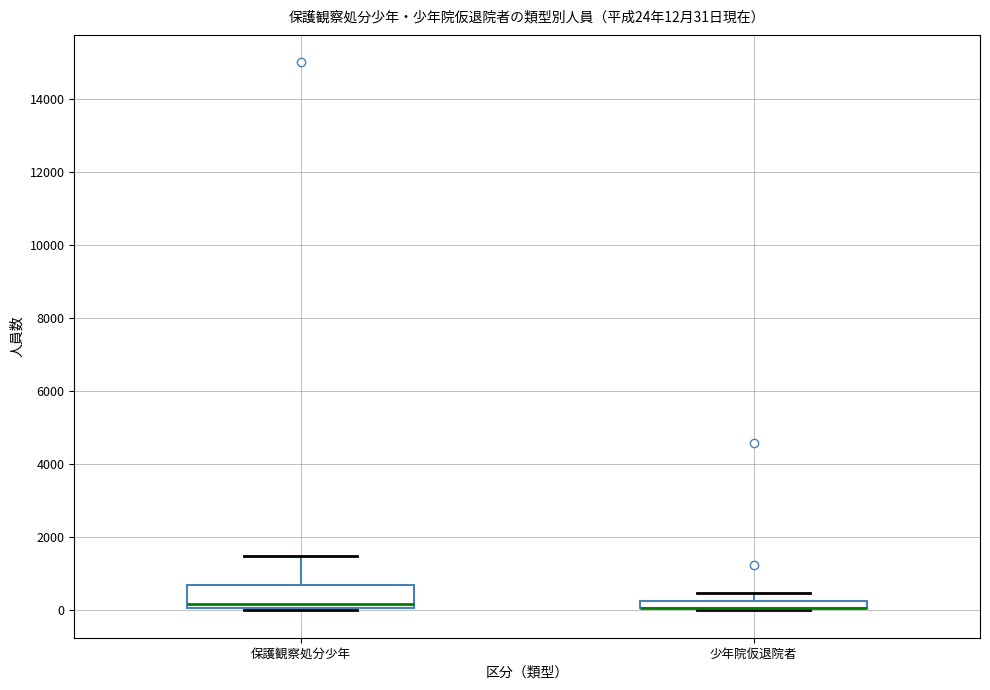

Comparing the boxes themselves (not the whiskers), which one is the tallest?

保護観察処分少年